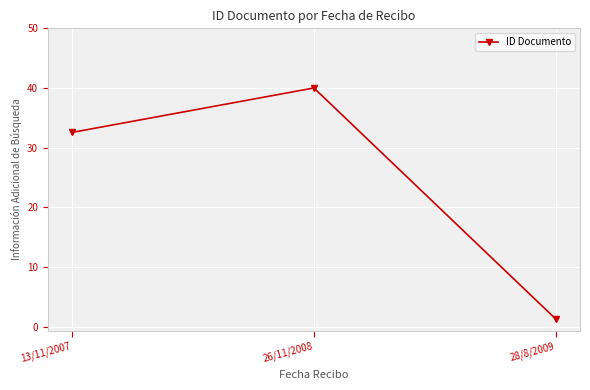

Reading left to right, what are all the values shown in this chart?

13/11/2007=32.5	26/11/2008=40.0	28/8/2009=1.2